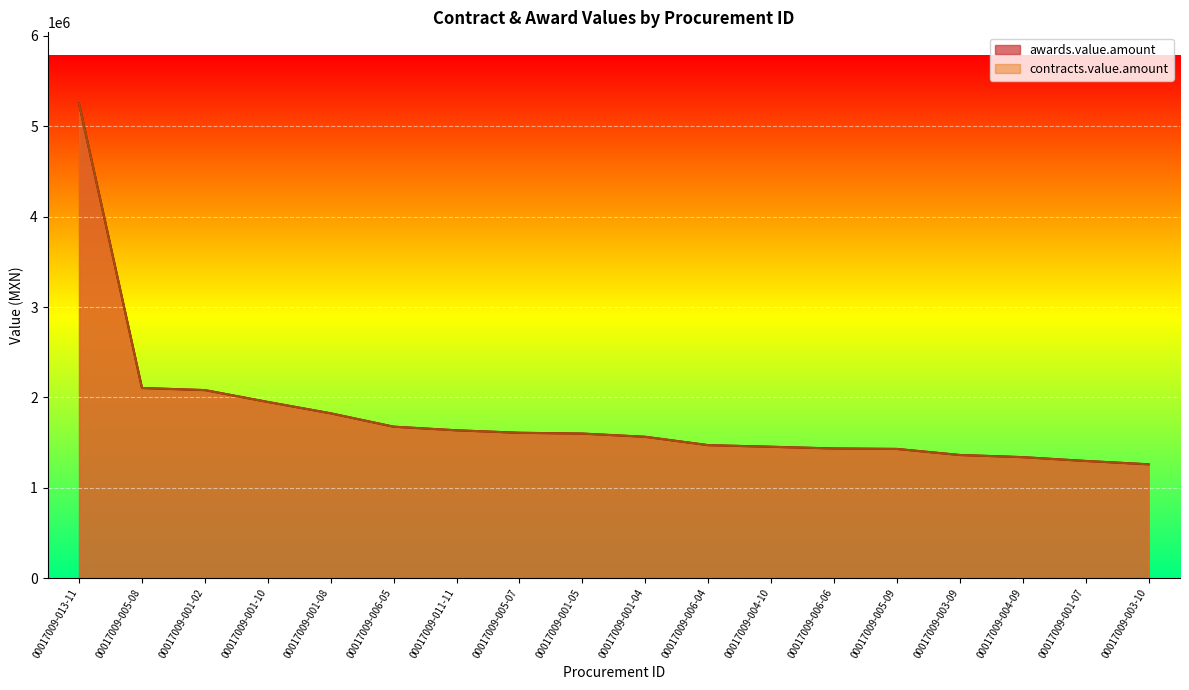

Which series has the largest total across all categories?

awards.value.amount